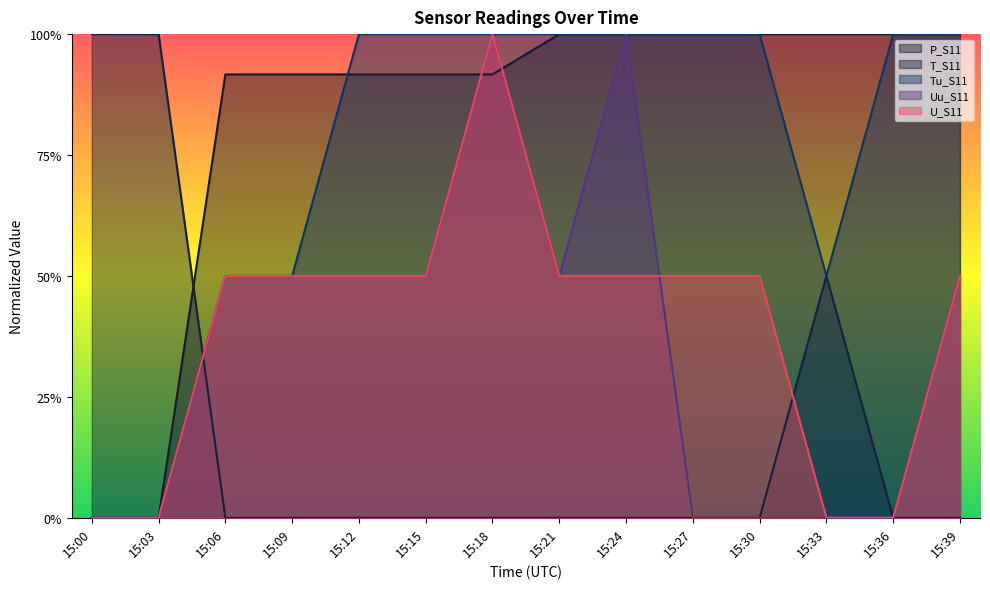

What is the difference between the highest and lowest values at 15:33?

1.0